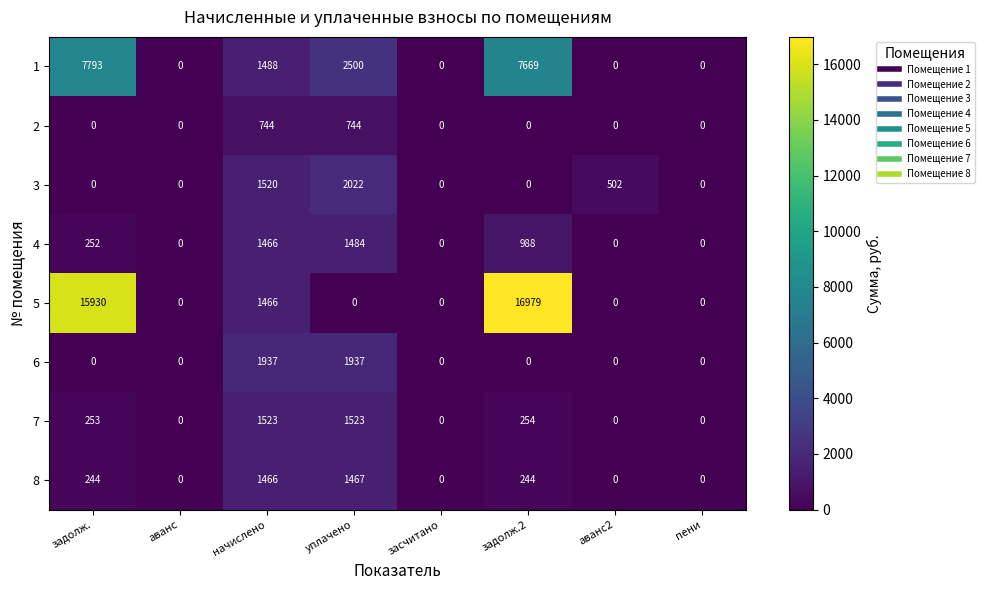

What is the highest value of the 5 series?

16979